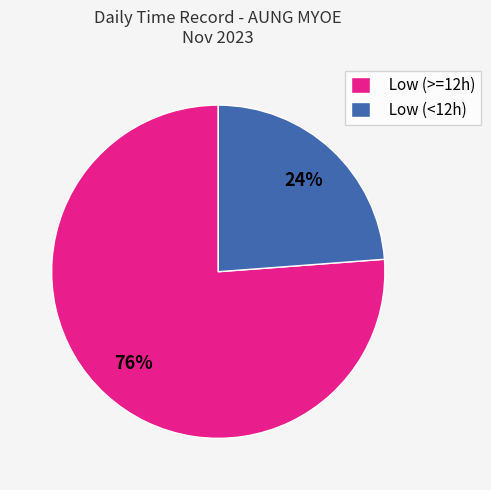

The Low (>=12h) slice represents 82% of the pie. True or false?

False